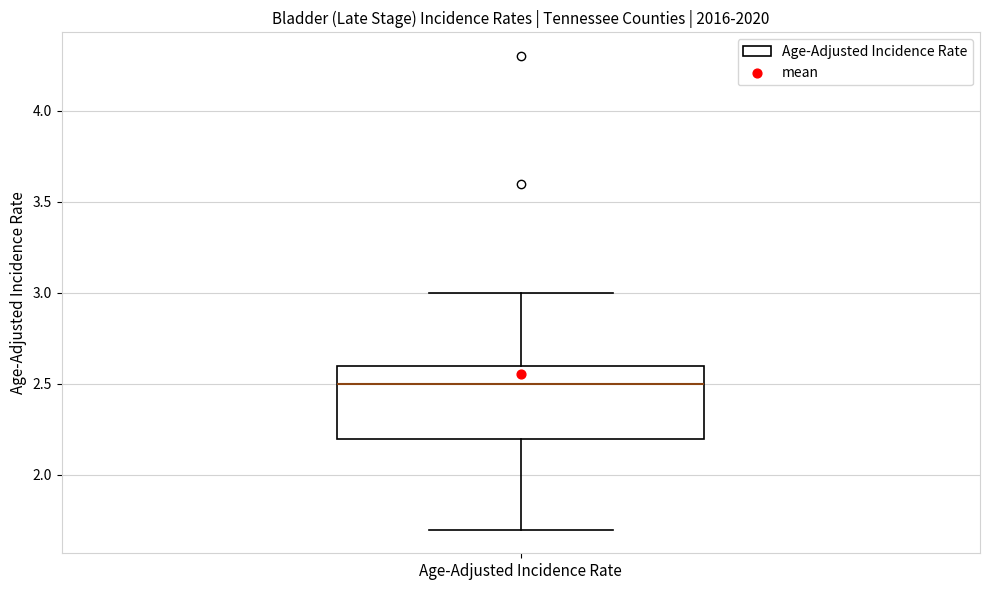

Read this box plot against the y-axis: the position of the median line, the range covered by the box, and the ends of both whiskers. The values are not printed on the chart, so give them approximately, as read against the axis.

median 2.5, box 2.2 to 2.6, whiskers 1.7 to 3.0